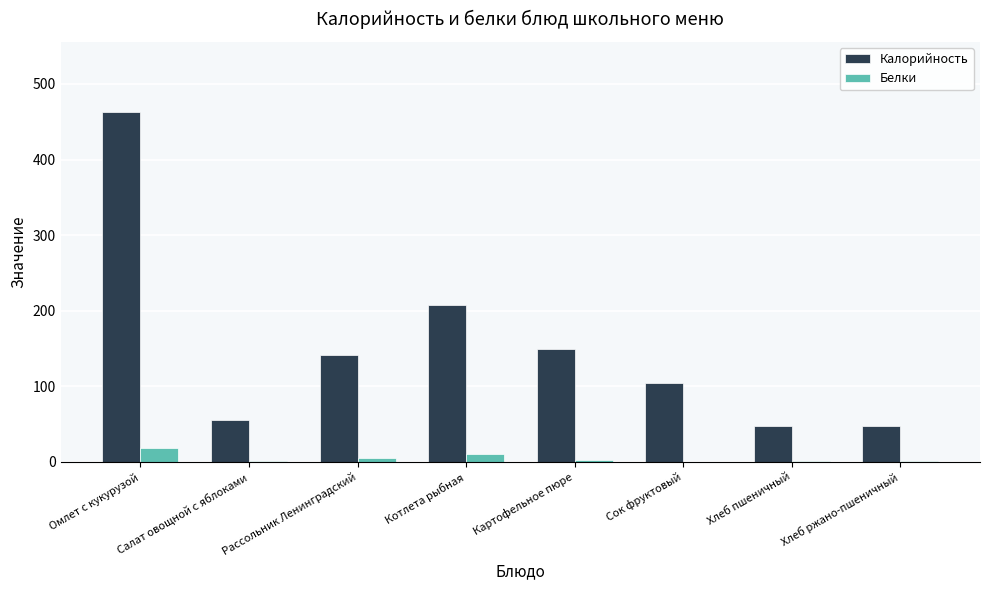

Which series changed the most between Рассольник Ленинградский and Хлеб пшеничный?

Калорийность